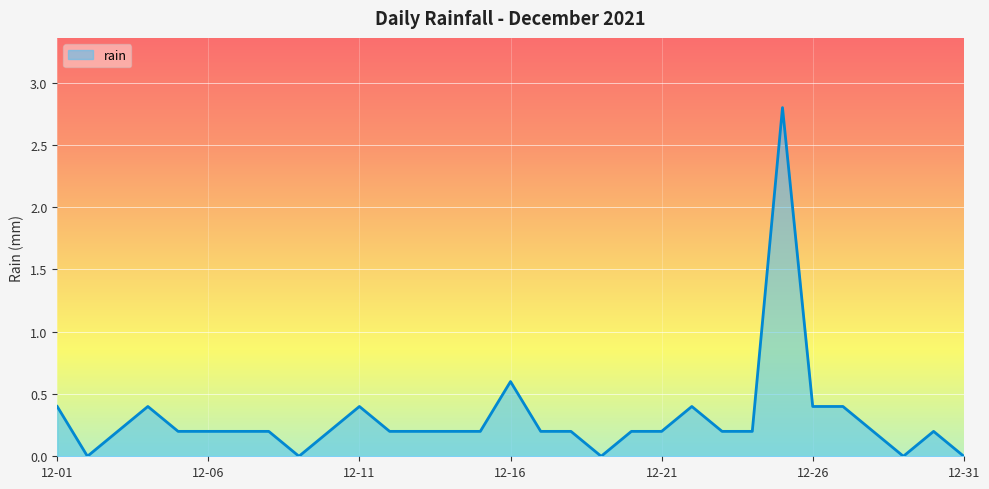

What is the difference between the maximum and minimum values?

2.8